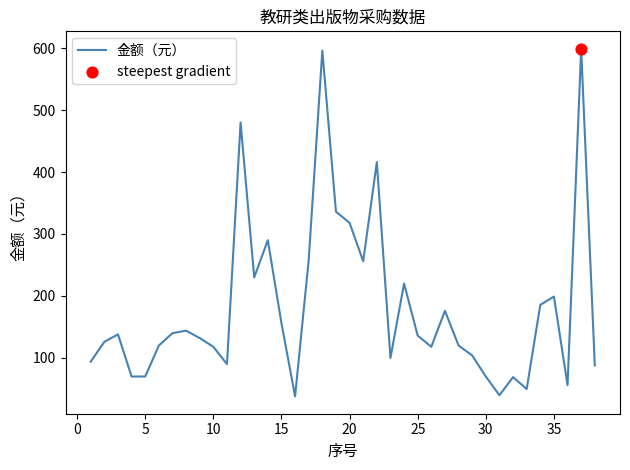

What is the difference between the maximum and minimum values?

561.0